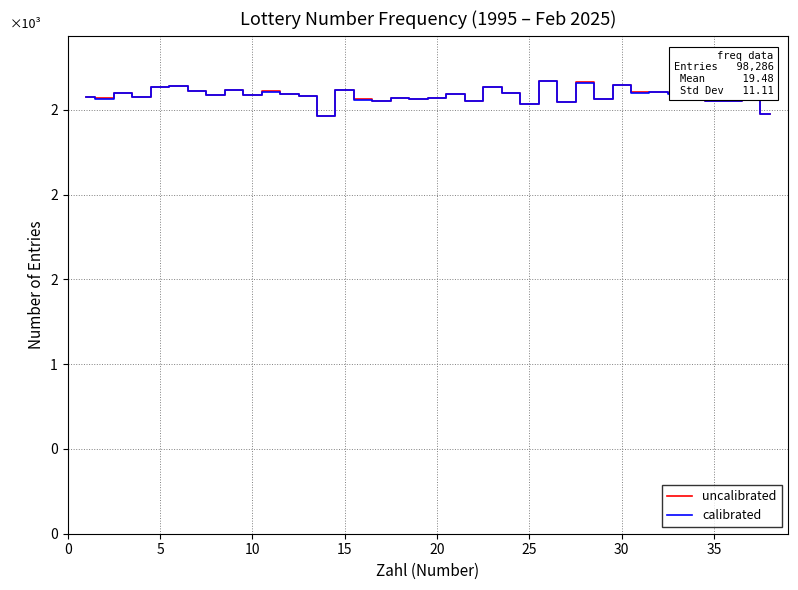

What is the greatest value displayed?

2669.0